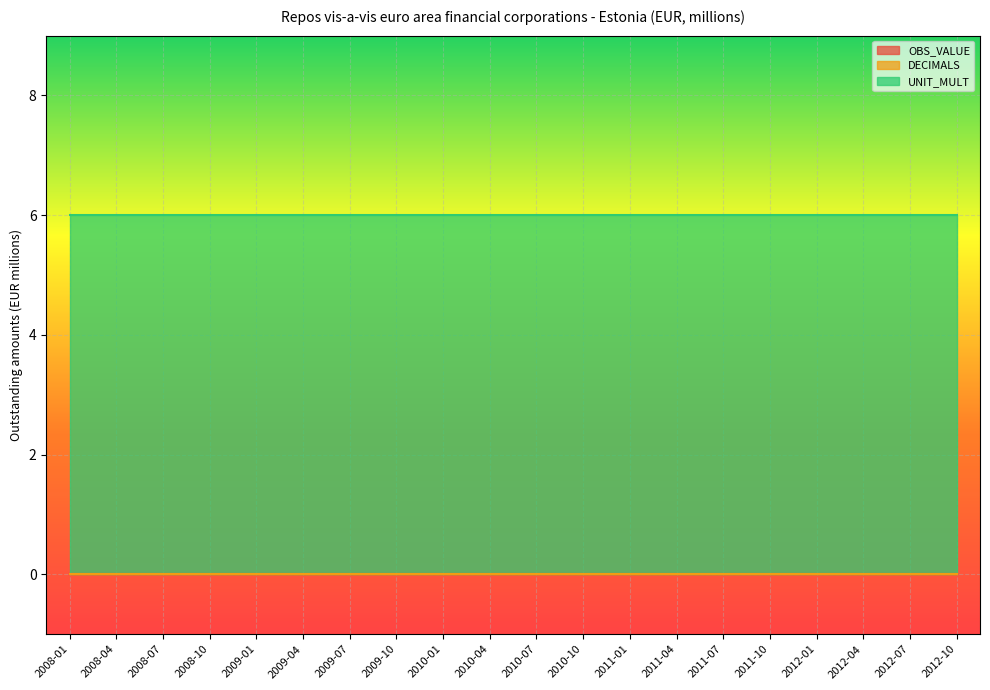

Reading right to left, extract all data points from this chart.

OBS_VALUE: 0	0	0	0	0	0	0	0	0	0	0	0	0	0	0	0	0	0	0	0
DECIMALS: 0	0	0	0	0	0	0	0	0	0	0	0	0	0	0	0	0	0	0	0
UNIT_MULT: 6	6	6	6	6	6	6	6	6	6	6	6	6	6	6	6	6	6	6	6